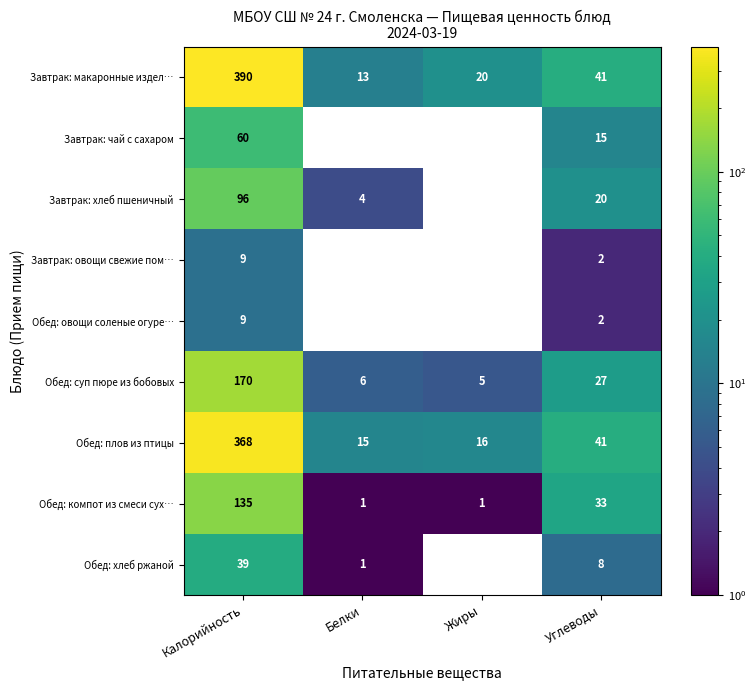

What is the maximum value for Обед: суп пюре из бобовых?

170